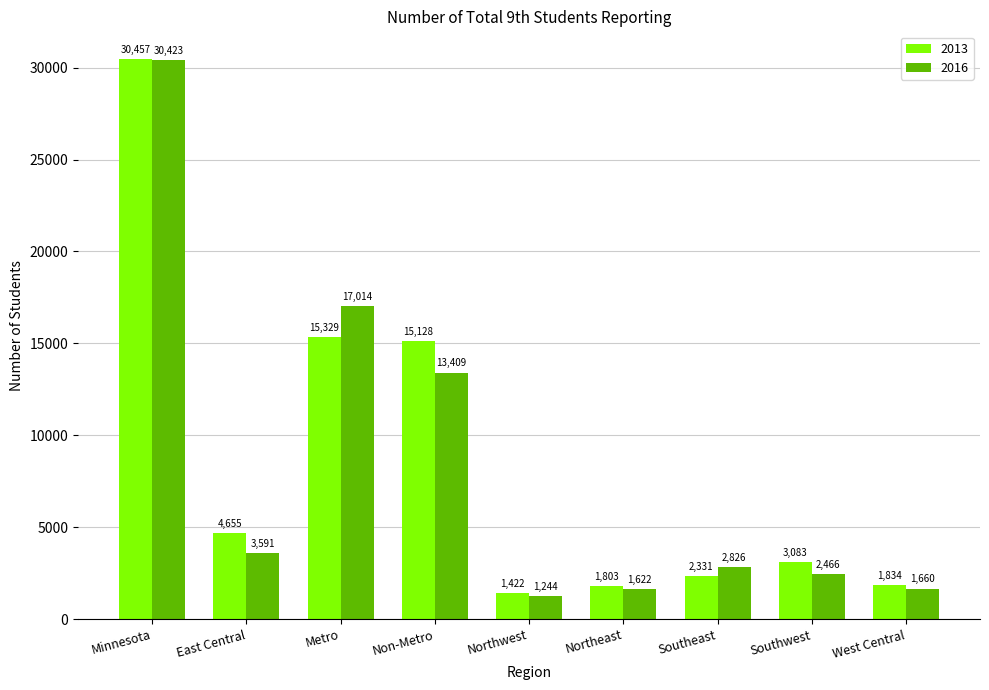

How many data points in 2013 are less than 3083?

4